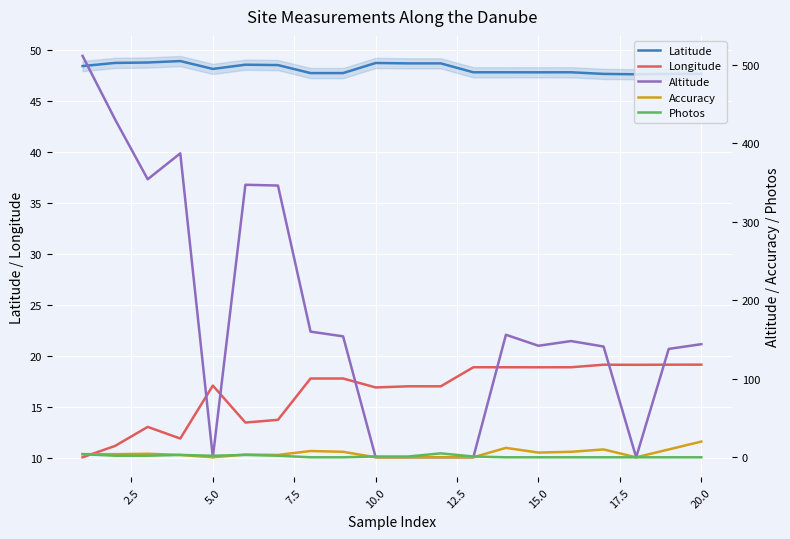

What value does the Latitude series have at 5.0?

48.1